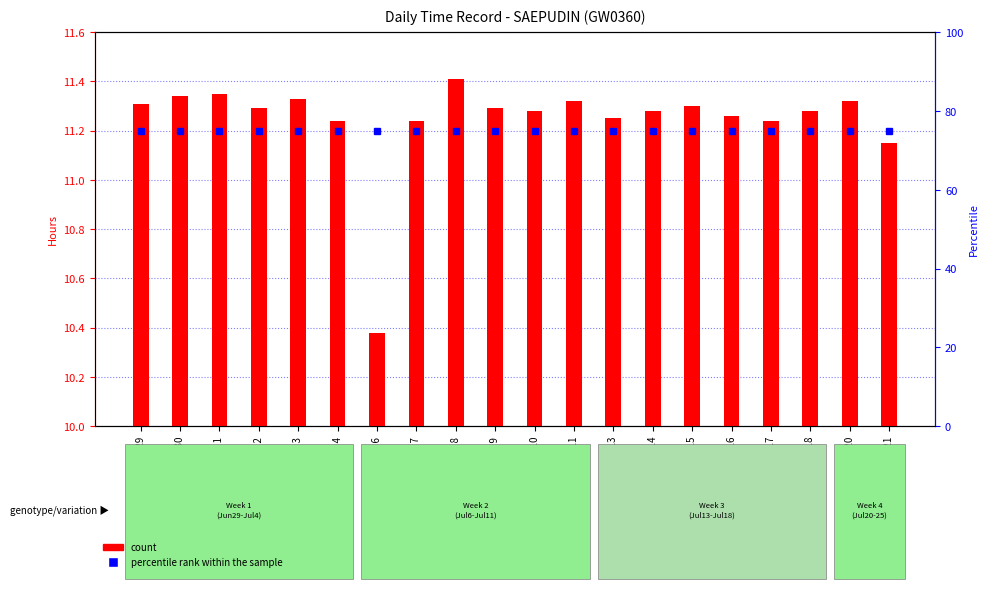

What is the average value of the percentile rank within the sample series?

75.0